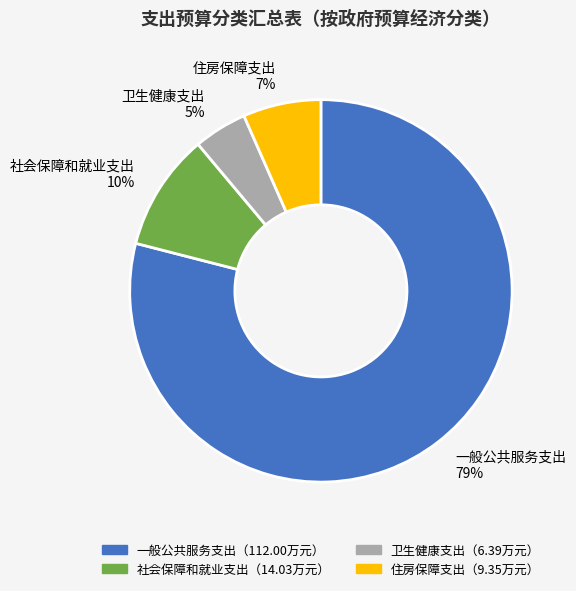

Is the sum of 社会保障和就业支出 10% and 卫生健康支出 5% greater than half?

No